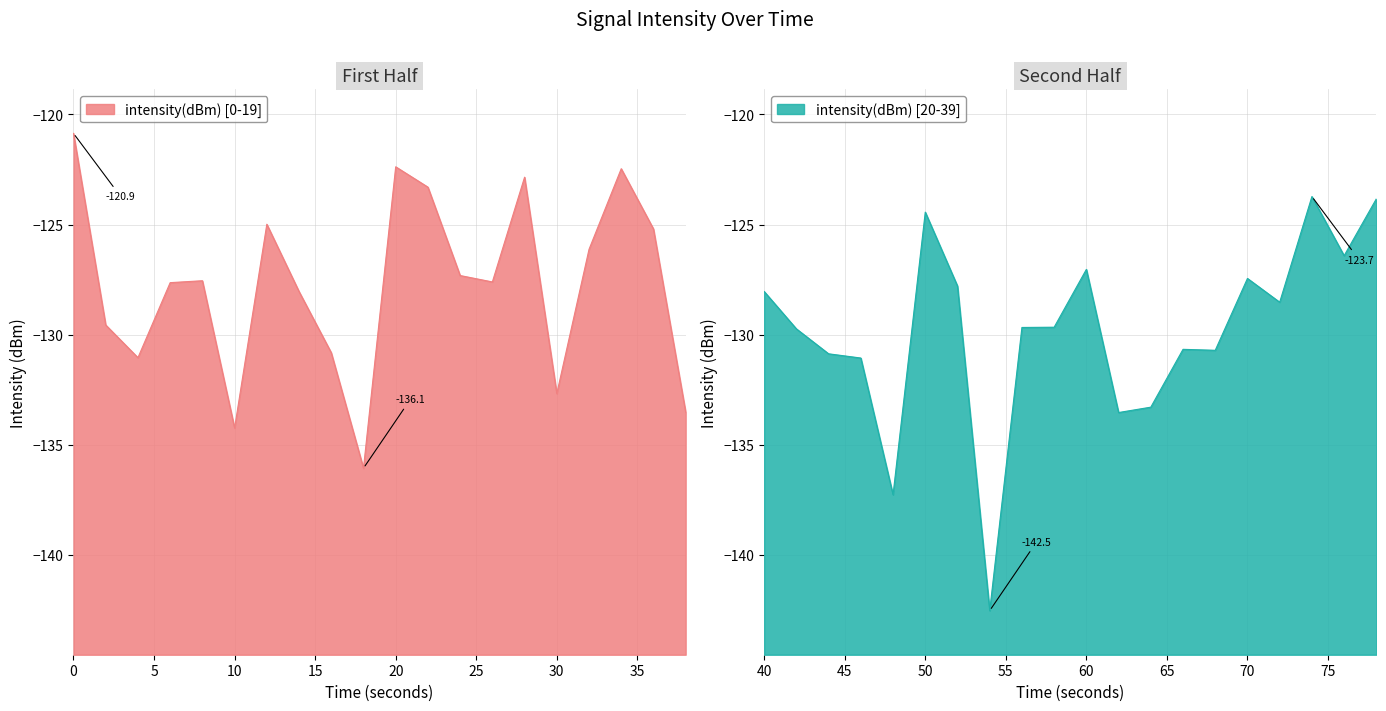

True or false: the data has more than 0 interior local peaks.

True